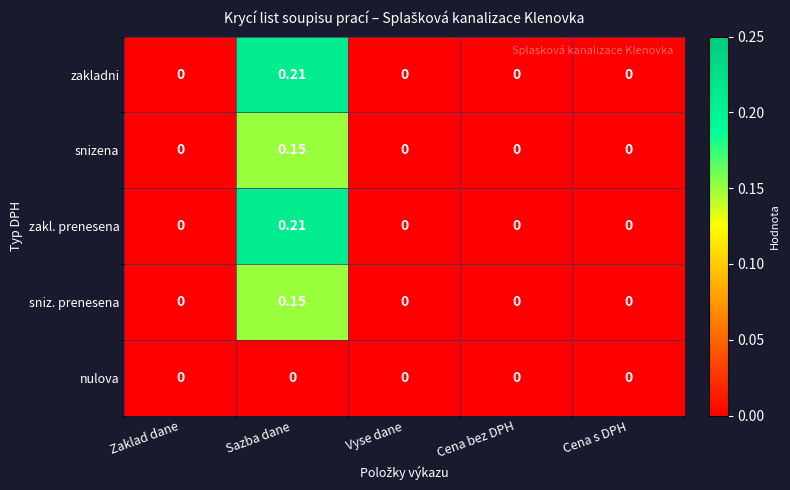

Is the value of zakl. prenesena at Sazba dane greater than the value of nulova at Cena s DPH?

Yes